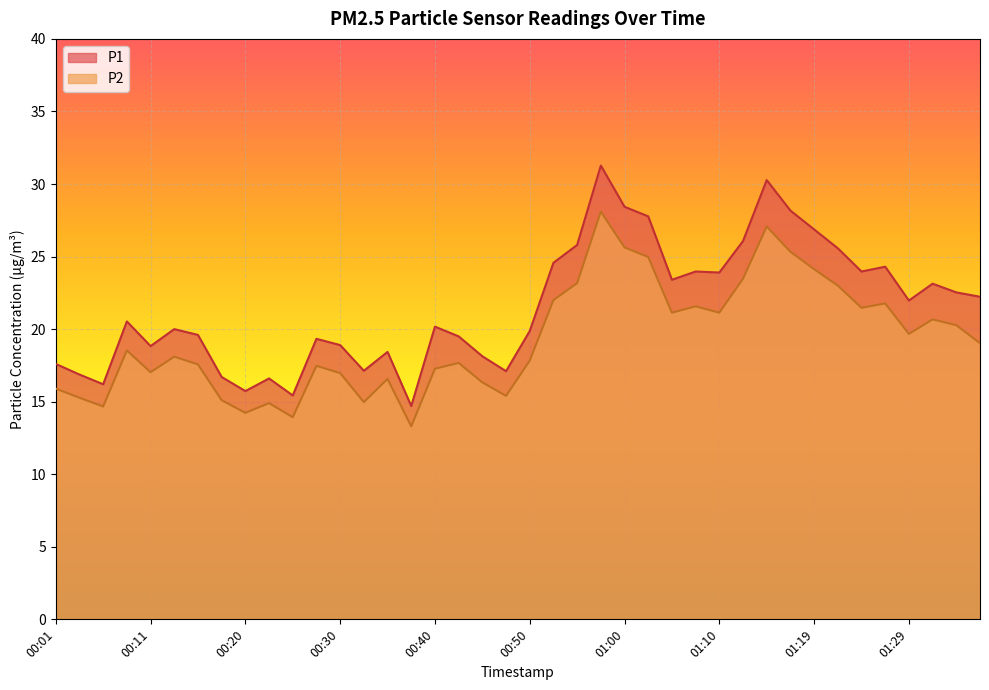

Which label corresponds to the smallest value in the chart?

00:38